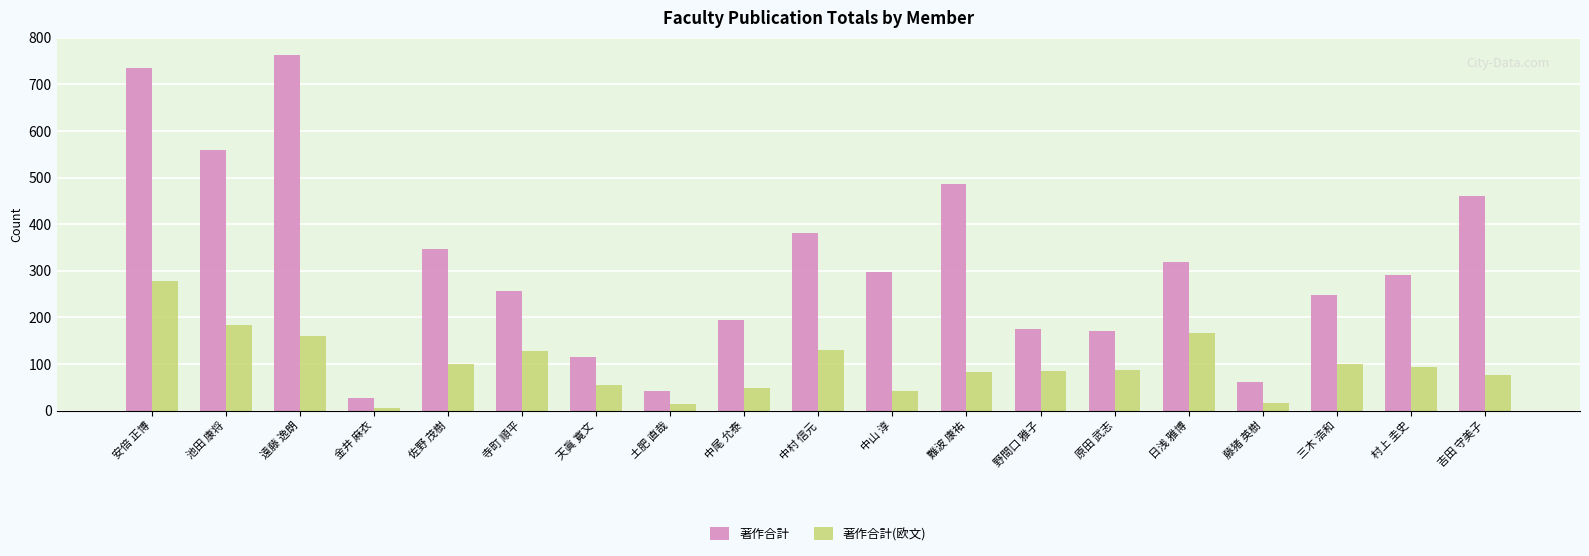

At 中尾 允泰, list the series in order from smallest to largest.

著作合計(欧文), 著作合計